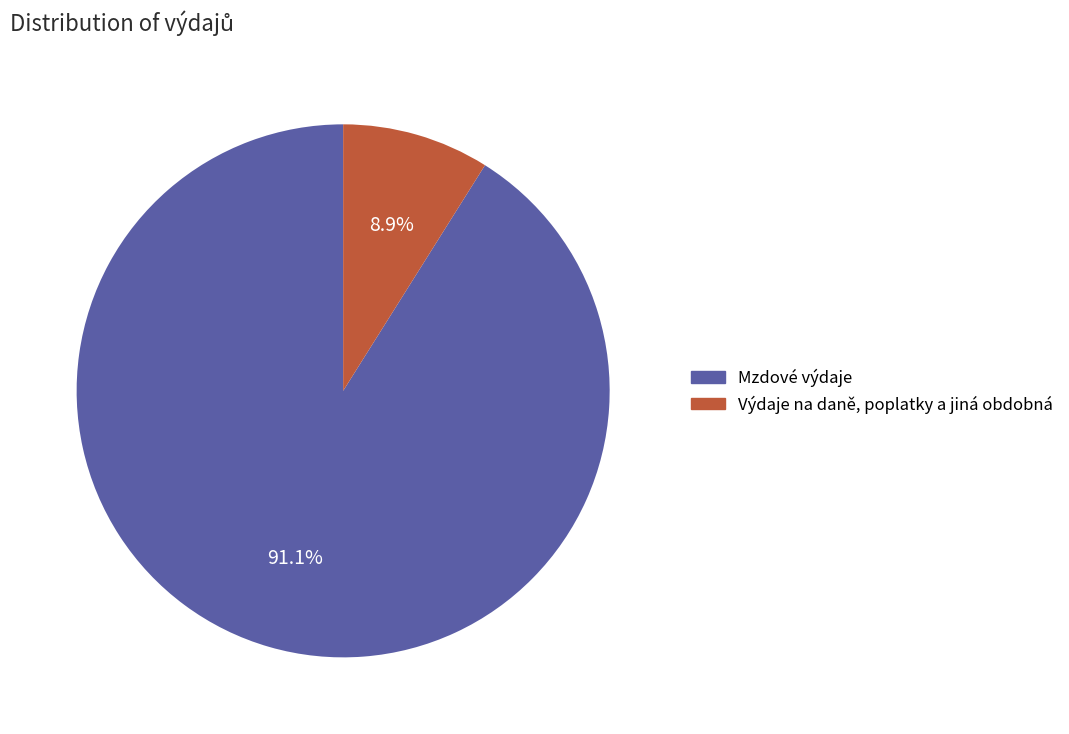

Rank the categories by value from lowest to highest.

Výdaje na daně, poplatky a jiná obdobná, Mzdové výdaje